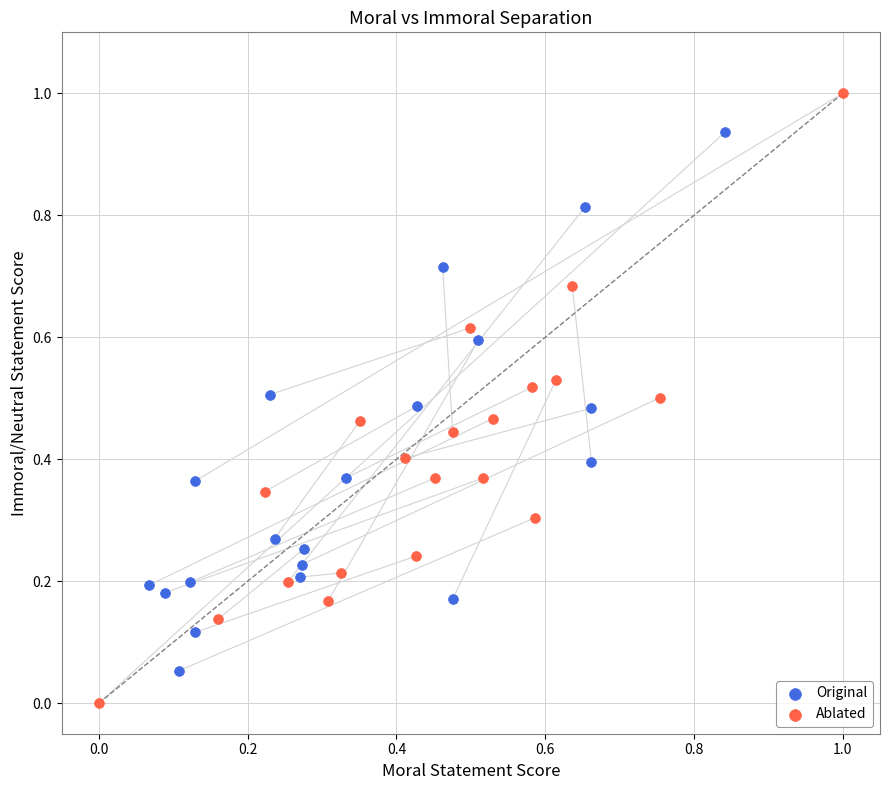

Which series has the largest Y range (max minus min)?

Ablated